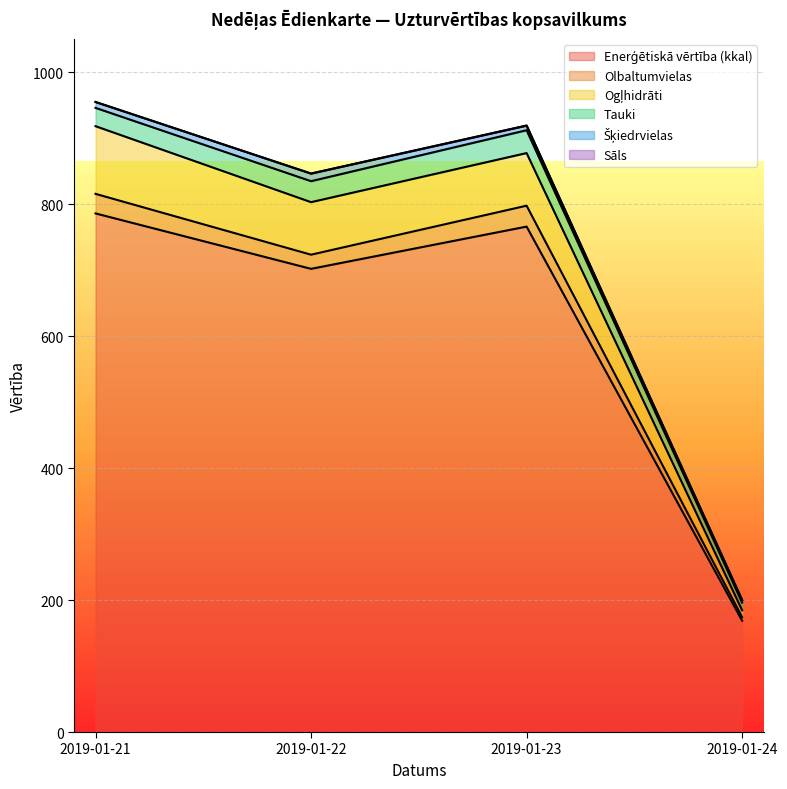

How many interior local valleys does the Enerģētiskā vērtība (kkal) series have?

1